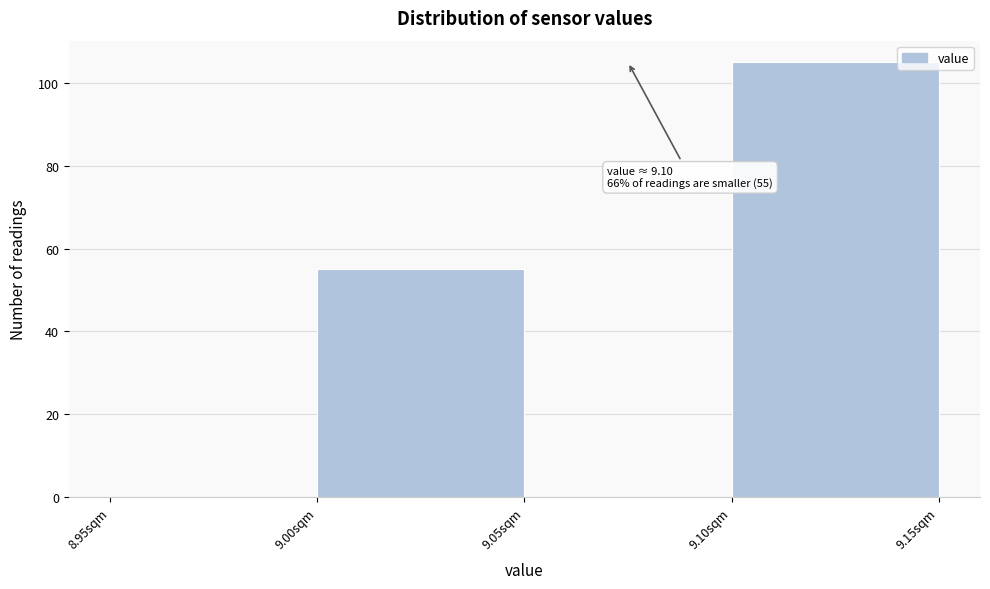

Over which range of the x-axis is the bar tallest?

9.10 to 9.15